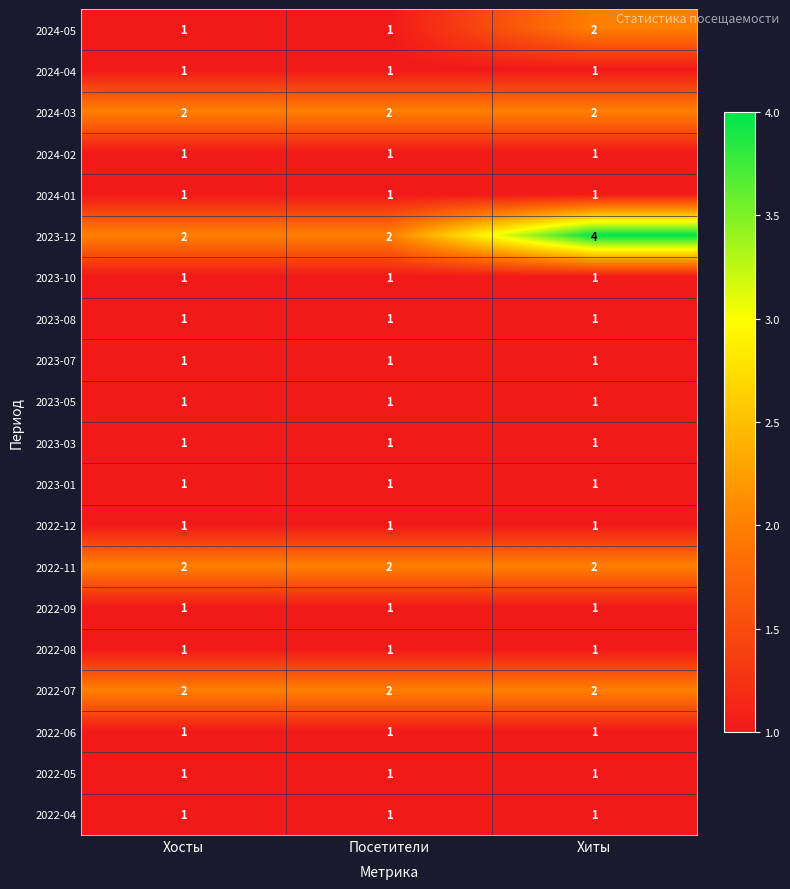

What is the total value across all series at Посетители?

24